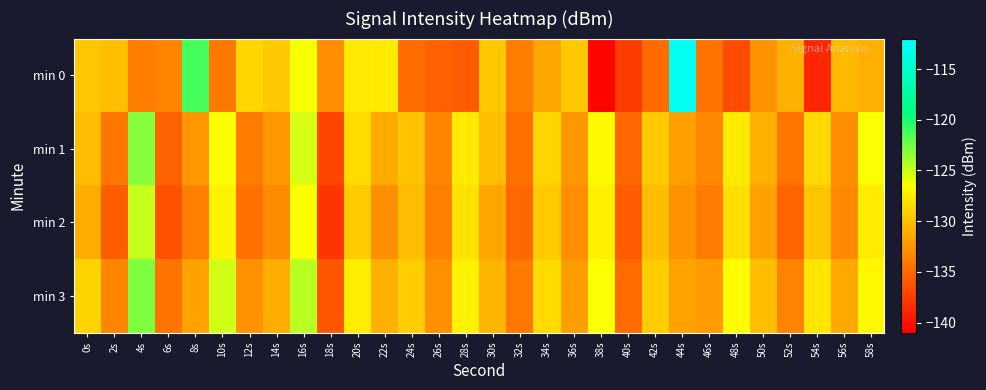

How many data points does each series have?

30